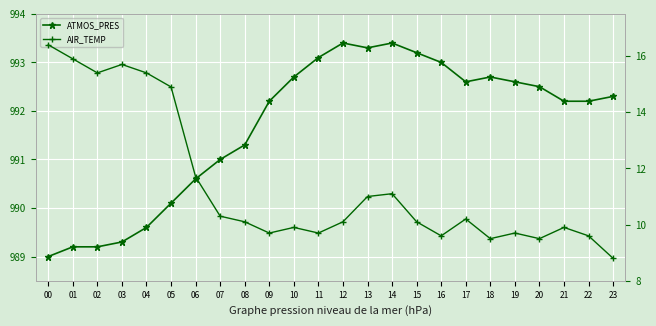

Reading left to right, transcribe all the data shown in this chart.

ATMOS_PRES: 00=989.0	01=989.2	02=989.2	03=989.3	04=989.6	05=990.1	06=990.6	07=991.0	08=991.3	09=992.2	10=992.7	11=993.1	12=993.4	13=993.3	14=993.4	15=993.2	16=993.0	17=992.6	18=992.7	19=992.6	20=992.5	21=992.2	22=992.2	23=992.3
AIR_TEMP: 00=16.4	01=15.9	02=15.4	03=15.7	04=15.4	05=14.9	06=11.7	07=10.3	08=10.1	09=9.7	10=9.9	11=9.7	12=10.1	13=11.0	14=11.1	15=10.1	16=9.6	17=10.2	18=9.5	19=9.7	20=9.5	21=9.9	22=9.6	23=8.8